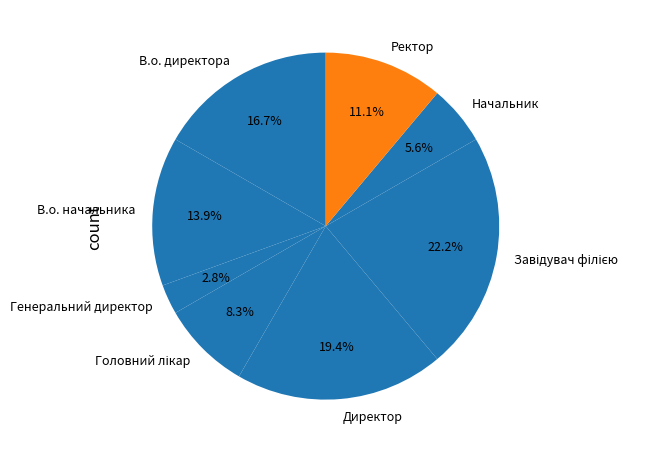

Which has a higher value, В.о. начальника or Директор?

Директор